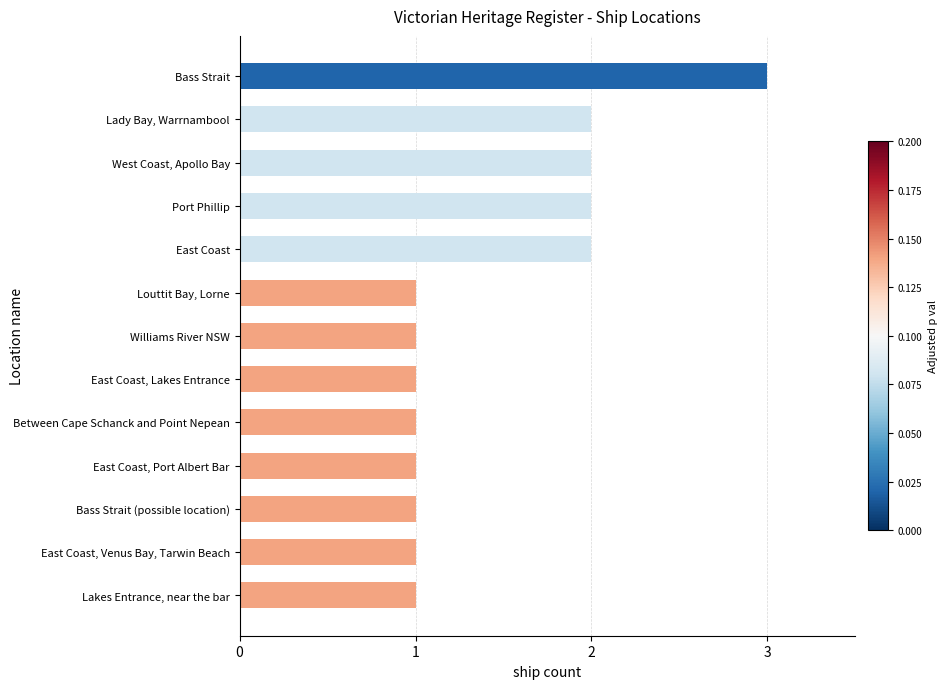

Count the number of data series in this chart.

1